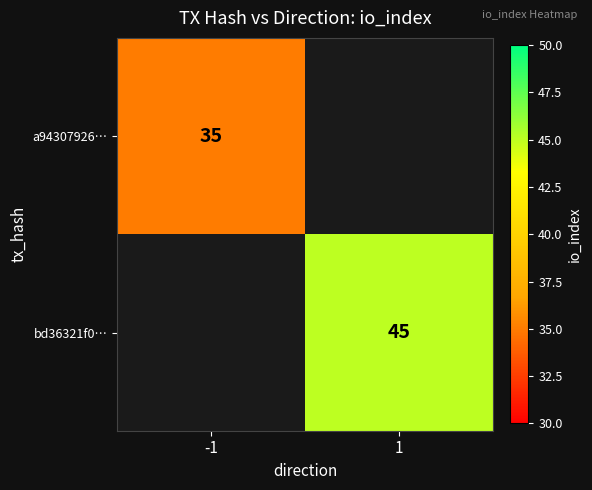

Is the value of a94307926… at -1 greater than the value of bd36321f0… at 1?

No